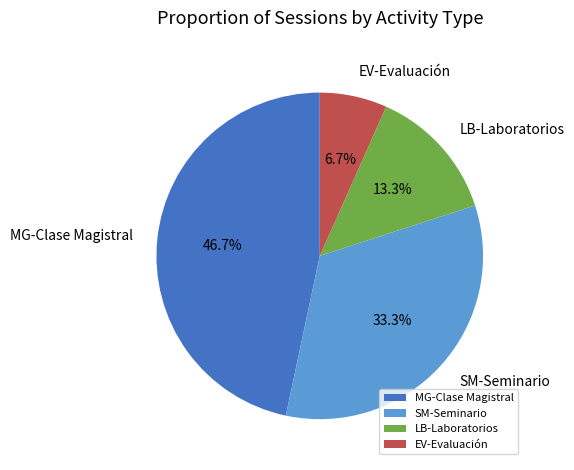

Is SM-Seminario the majority of the pie?

No